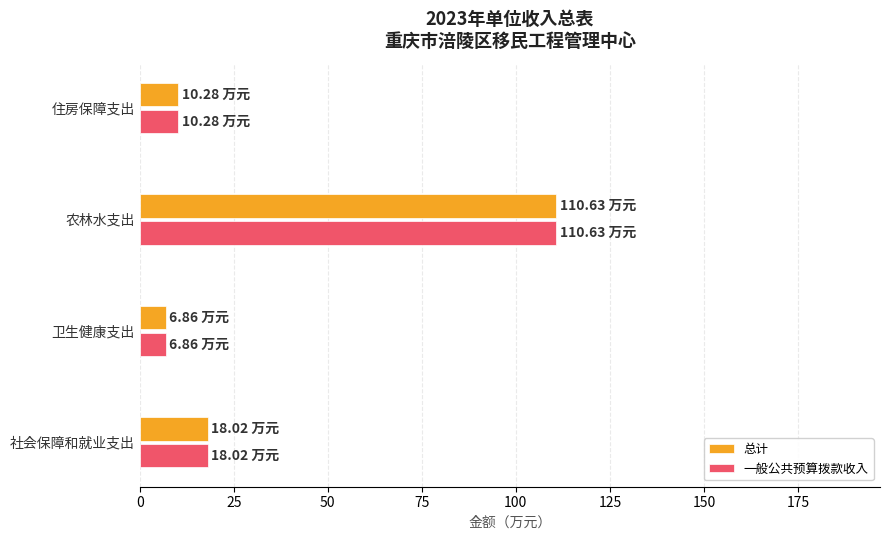

What is the sum of the 总计 values at 农林水支出 and 住房保障支出?

120.9